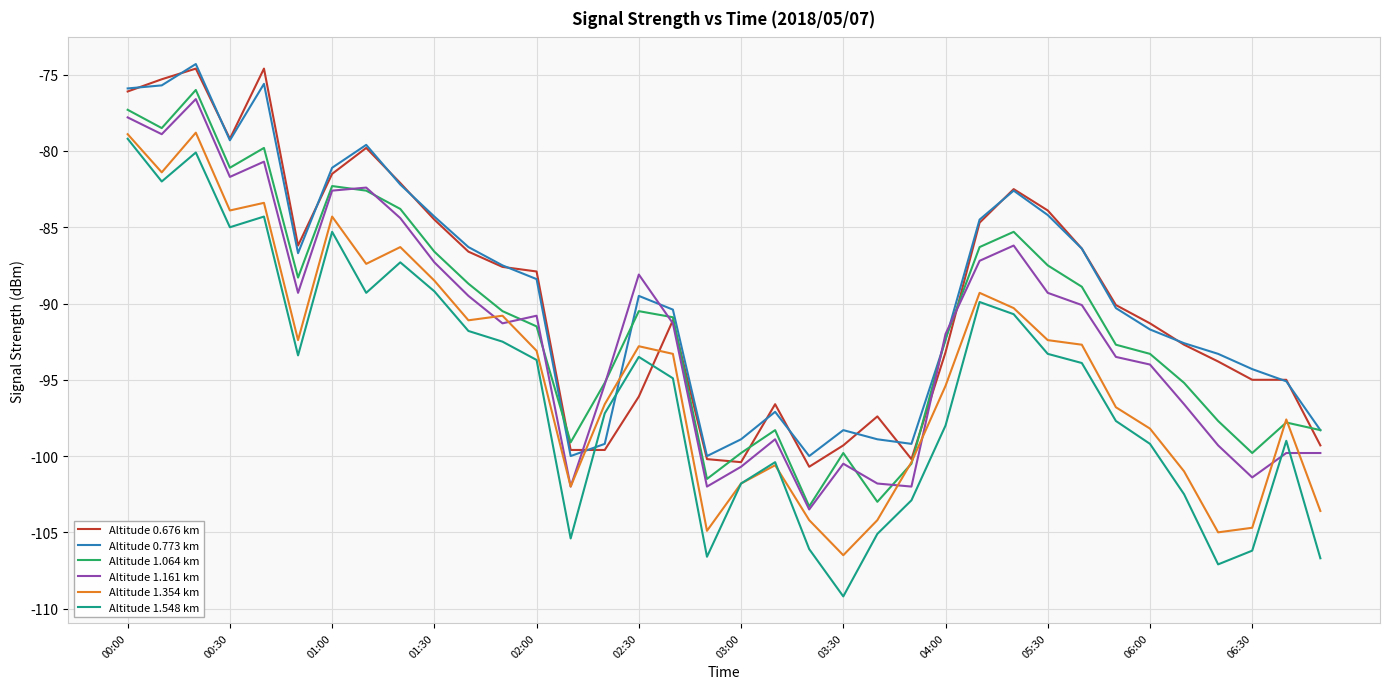

Which series has the largest range (max minus min)?

Altitude 1.548 km